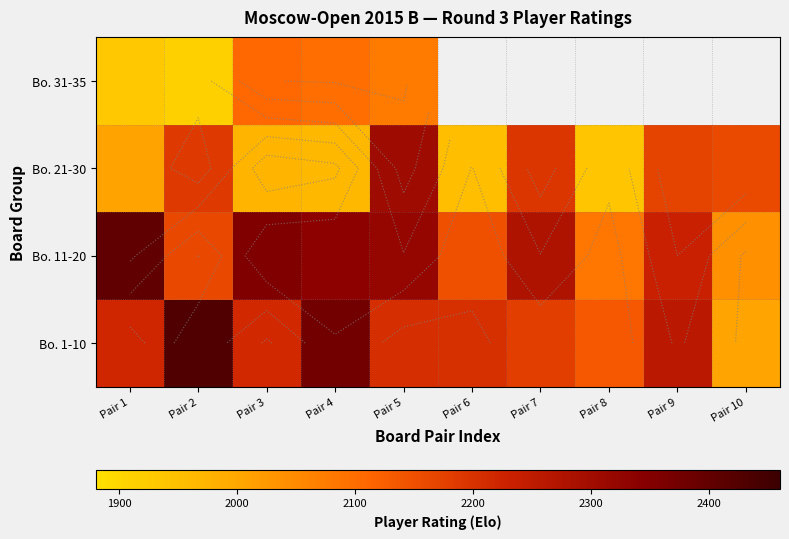

Read the Bo. 1-10 value at Pair 3.

2216.0